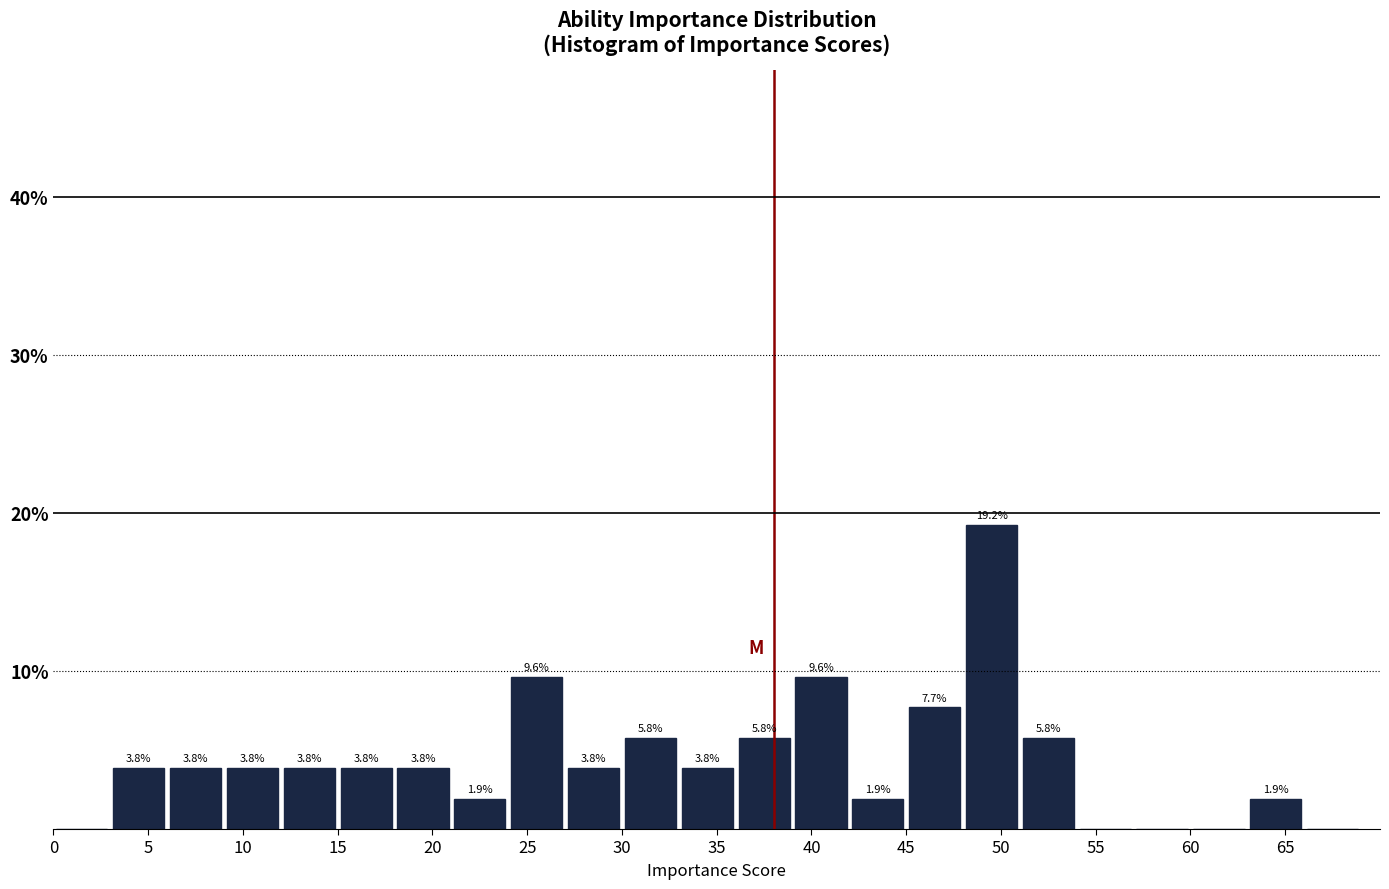

Which range on the x-axis has the tallest bar?

48 to 51